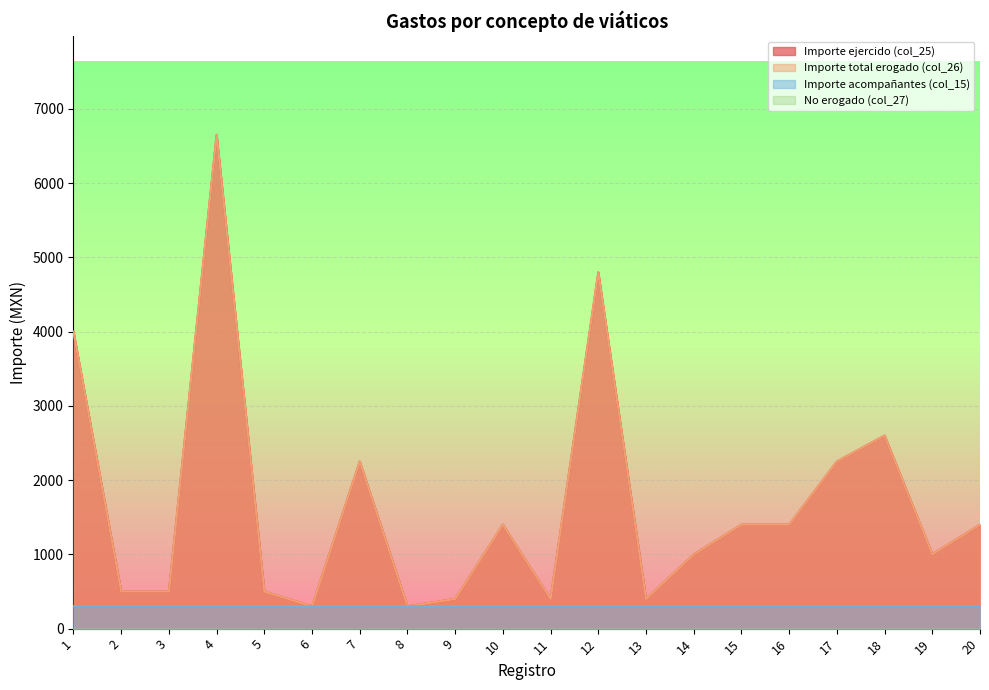

Rank the categories by Importe ejercido (col_25) value from highest to lowest.

4, 12, 1, 18, 7, 17, 10, 15, 16, 20, 14, 19, 2, 3, 5, 9, 11, 13, 6, 8